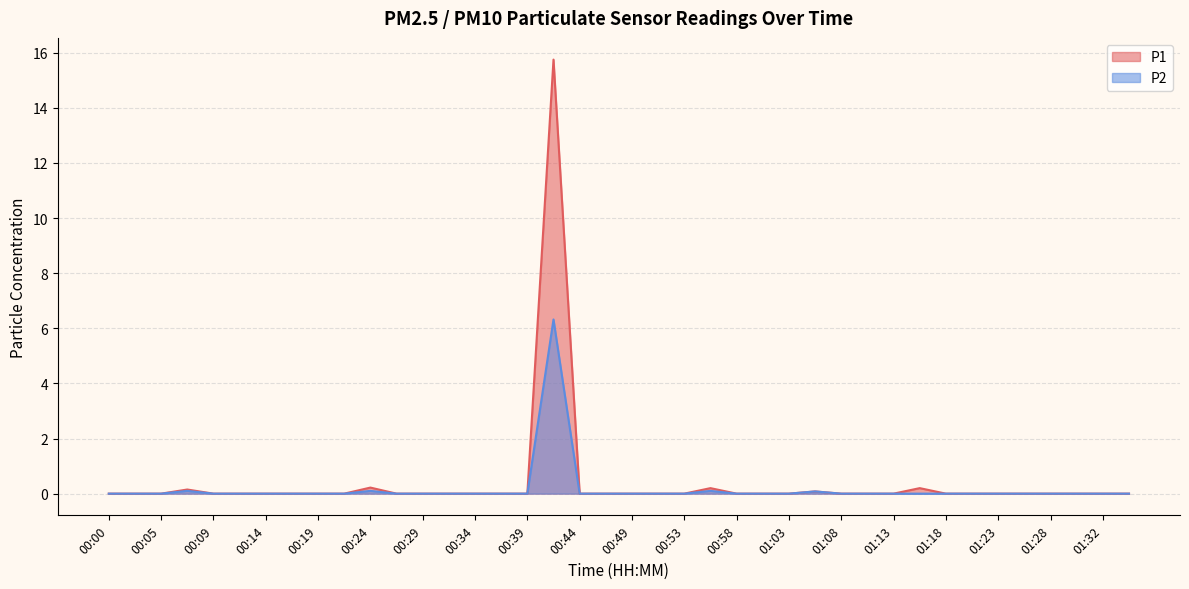

Reading left to right, transcribe all the data shown in this chart.

P1: 00:00=0.0	00:02=0.0	00:05=0.0	00:07=0.1	00:09=0.0	00:12=0.0	00:14=0.0	00:17=0.0	00:19=0.0	00:22=0.0	00:24=0.2	00:27=0.0	00:29=0.0	00:31=0.0	00:34=0.0	00:36=0.0	00:39=0.0	00:41=15.8	00:44=0.0	00:46=0.0	00:49=0.0	00:51=0.0	00:53=0.0	00:56=0.2	00:58=0.0	01:01=0.0	01:03=0.0	01:06=0.1	01:08=0.0	01:11=0.0	01:13=0.0	01:15=0.2	01:18=0.0	01:20=0.0	01:23=0.0	01:25=0.0	01:28=0.0	01:30=0.0	01:32=0.0	01:35=0.0
P2: 00:00=0.0	00:02=0.0	00:05=0.0	00:07=0.1	00:09=0.0	00:12=0.0	00:14=0.0	00:17=0.0	00:19=0.0	00:22=0.0	00:24=0.1	00:27=0.0	00:29=0.0	00:31=0.0	00:34=0.0	00:36=0.0	00:39=0.0	00:41=6.3	00:44=0.0	00:46=0.0	00:49=0.0	00:51=0.0	00:53=0.0	00:56=0.1	00:58=0.0	01:01=0.0	01:03=0.0	01:06=0.1	01:08=0.0	01:11=0.0	01:13=0.0	01:15=0.0	01:18=0.0	01:20=0.0	01:23=0.0	01:25=0.0	01:28=0.0	01:30=0.0	01:32=0.0	01:35=0.0